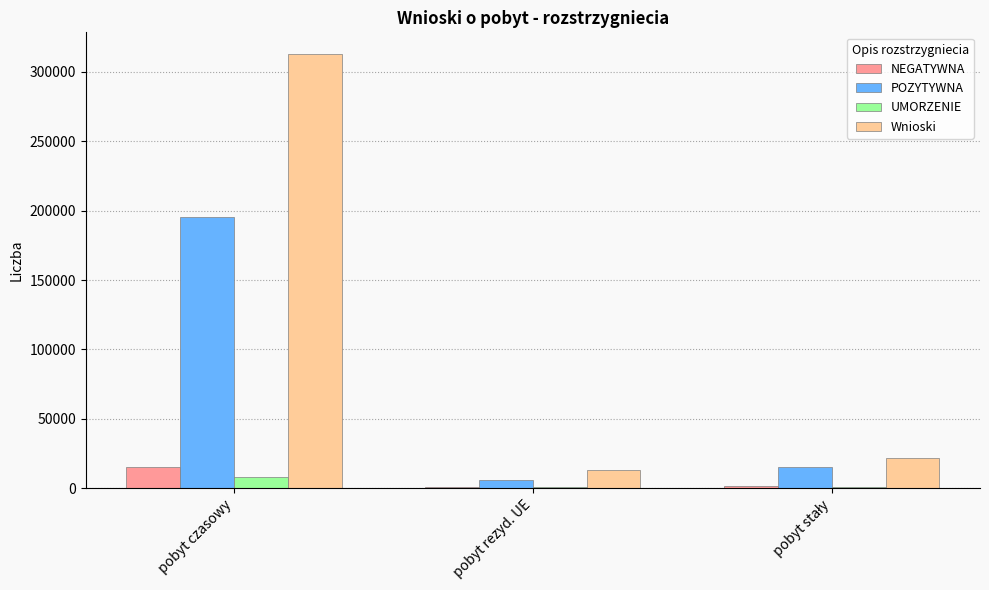

What is the sum of all Wnioski values?

347382